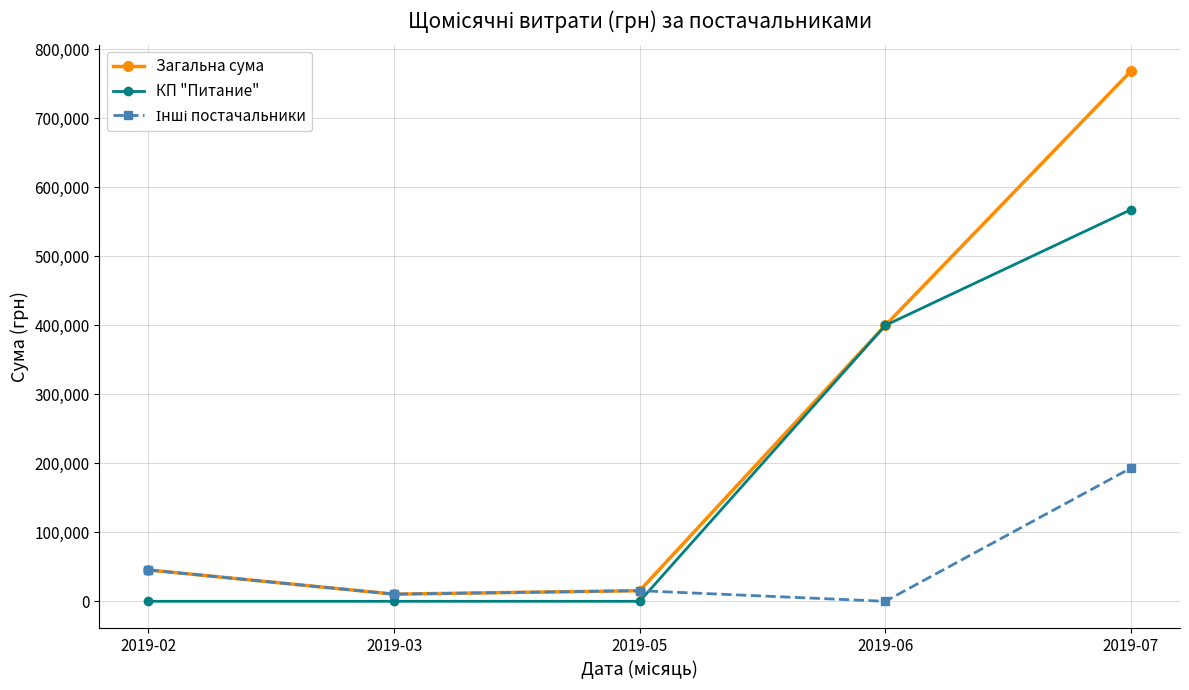

Does the chart display data point markers on the line(s)?

Yes